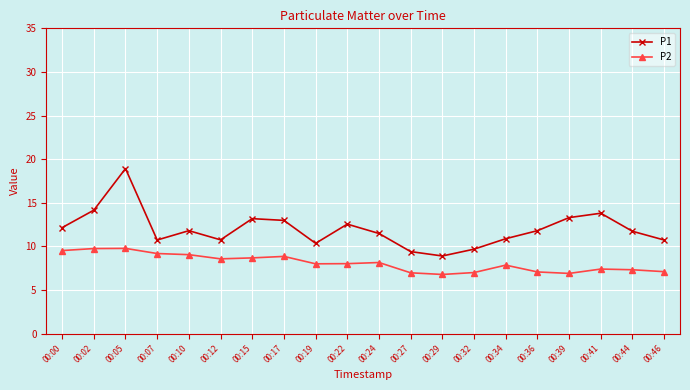

What is the value of the P1 point at the 19th from the left?

11.7